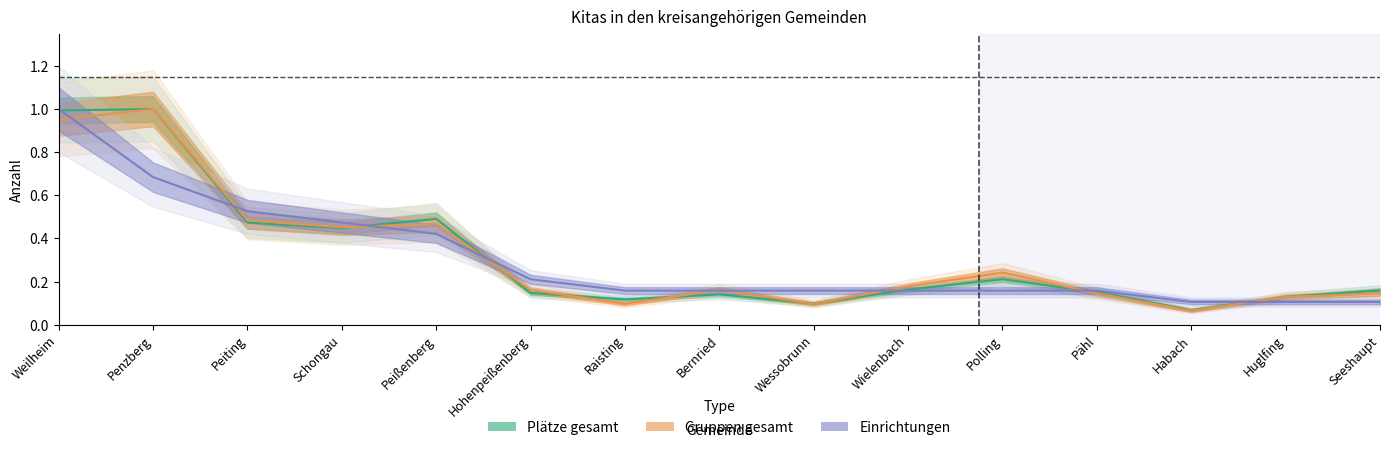

How many distinct data groups are displayed?

3